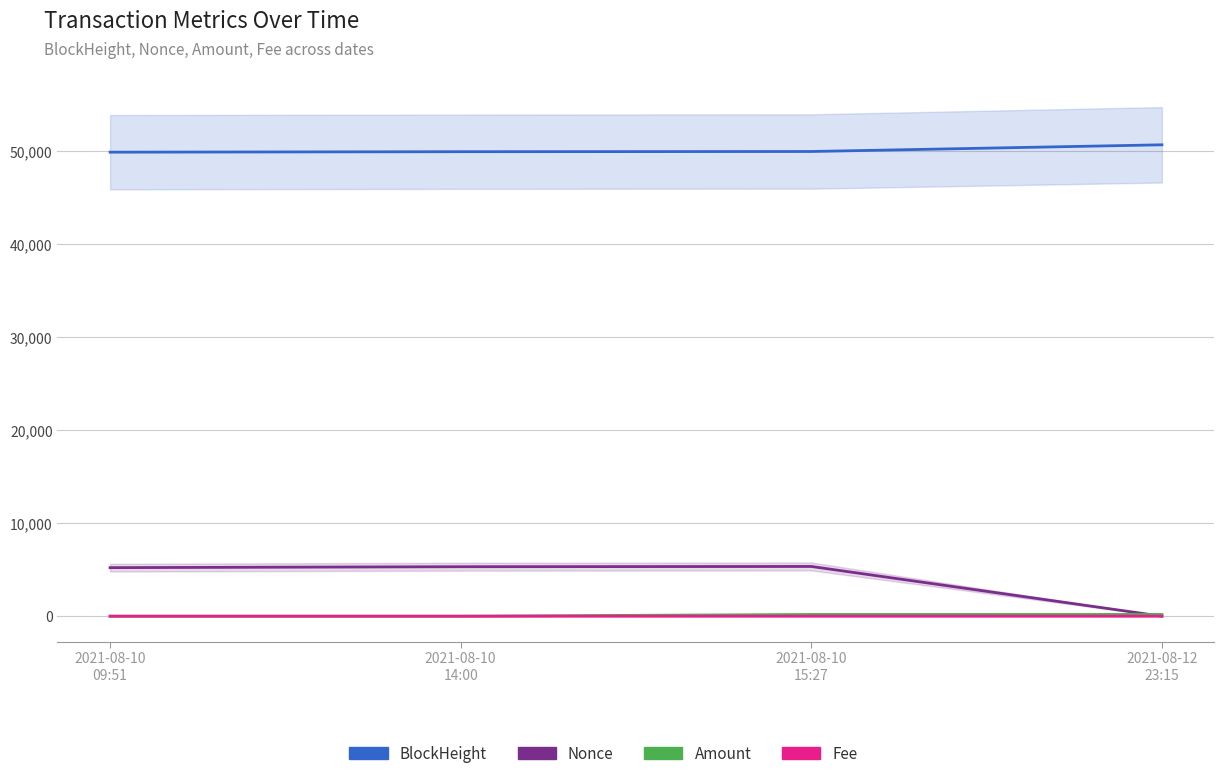

Which series has the widest spread of values?

Nonce